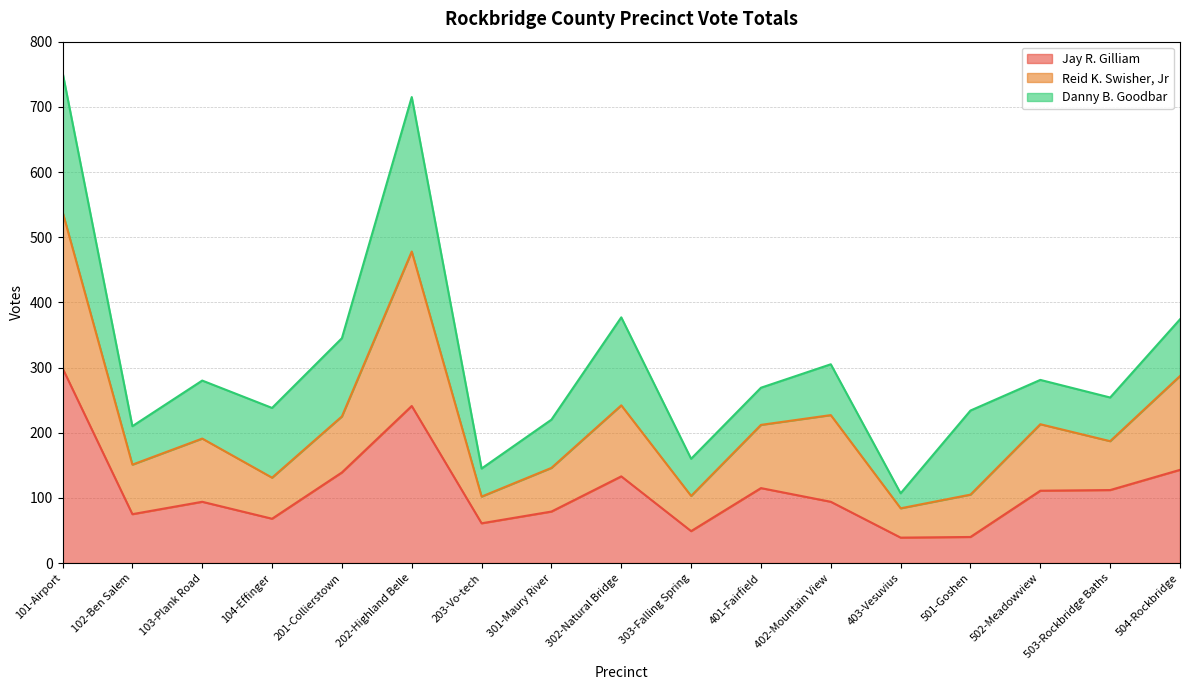

How many lines are shown in the chart?

3